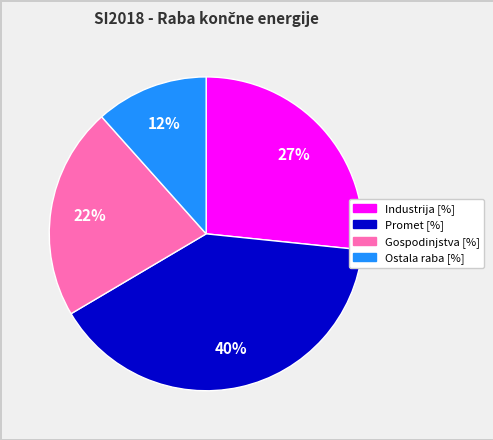

Is there a majority slice in this chart?

No